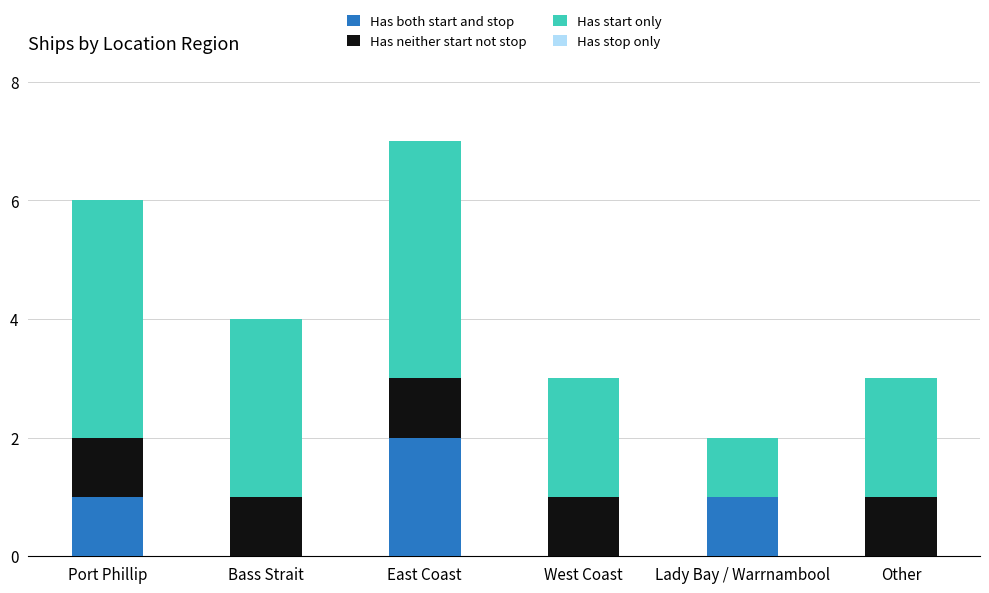

What is the total value across all series at Other?

3